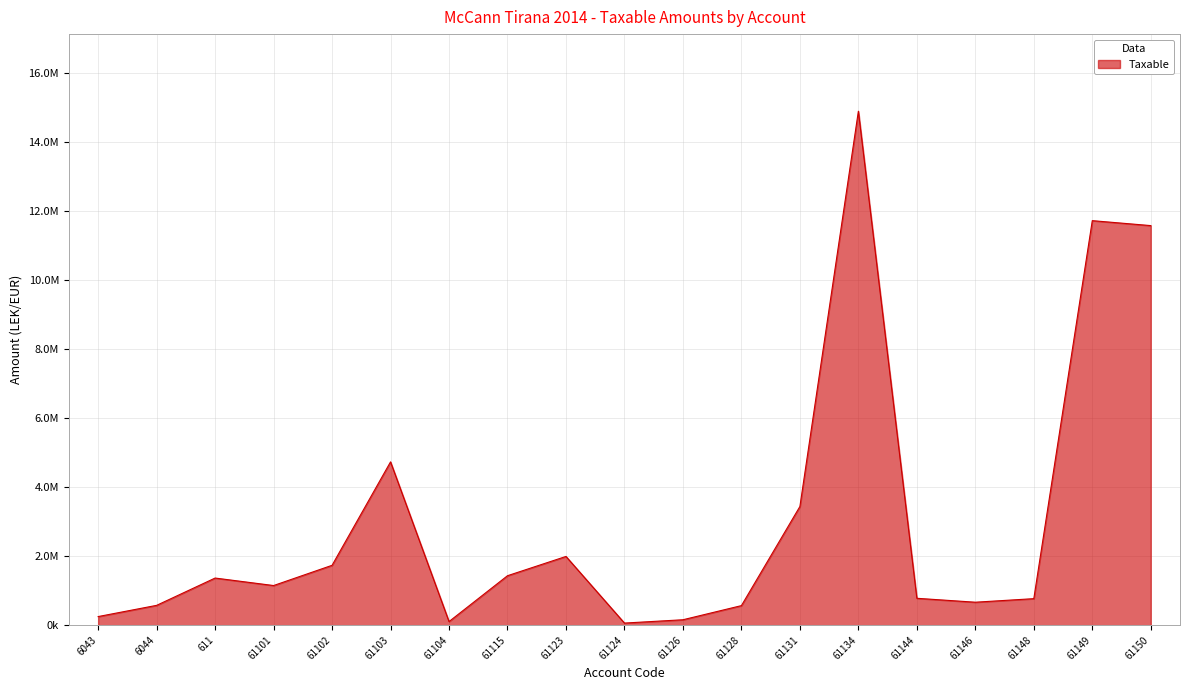

Which category has the lowest value across all series?

61124